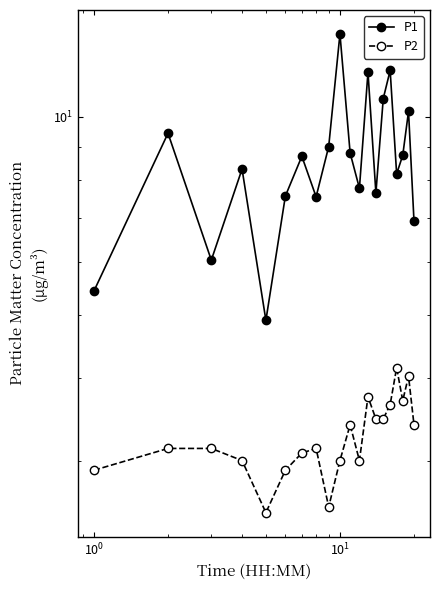

True or false: P1 has more than 2 interior local peaks.

True